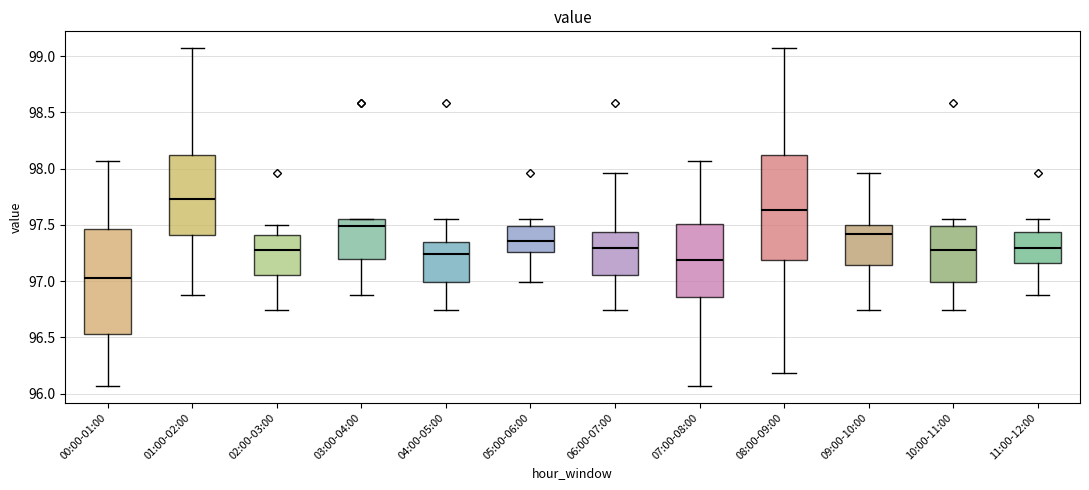

Where does the lower whisker of the box for 01:00-02:00 end on the y-axis? The values are not printed on the chart, so give them approximately, as read against the axis.

96.90